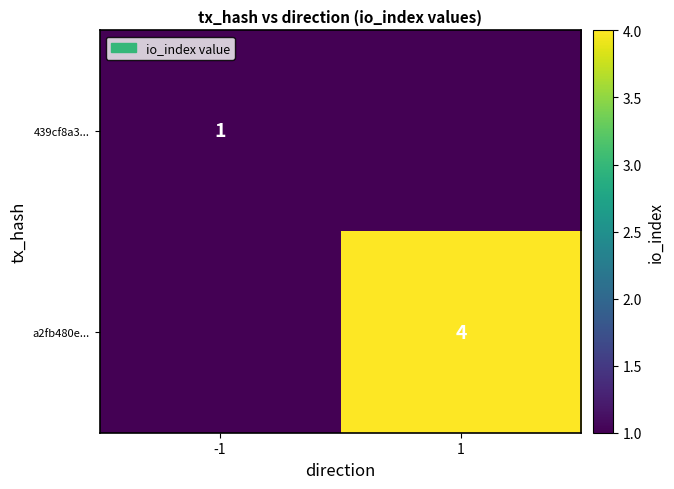

The value of 439cf8a3... at -1 is 1. True or false?

True